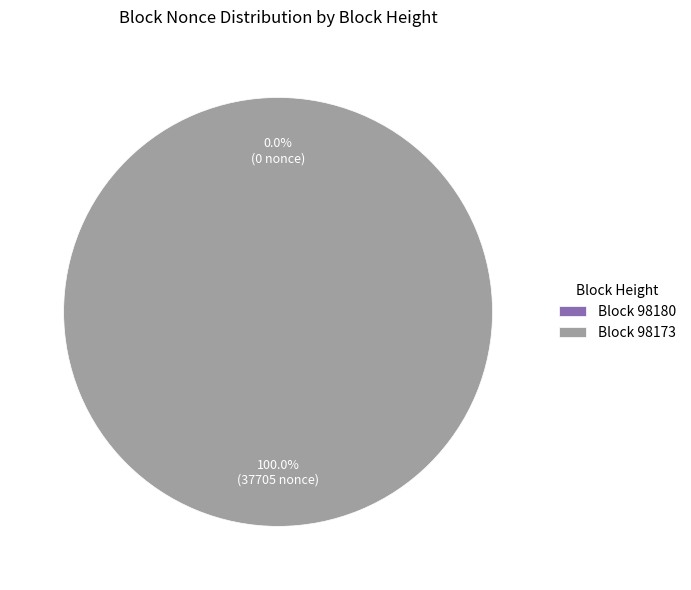

What is the largest slice in the pie chart?

Block 98173